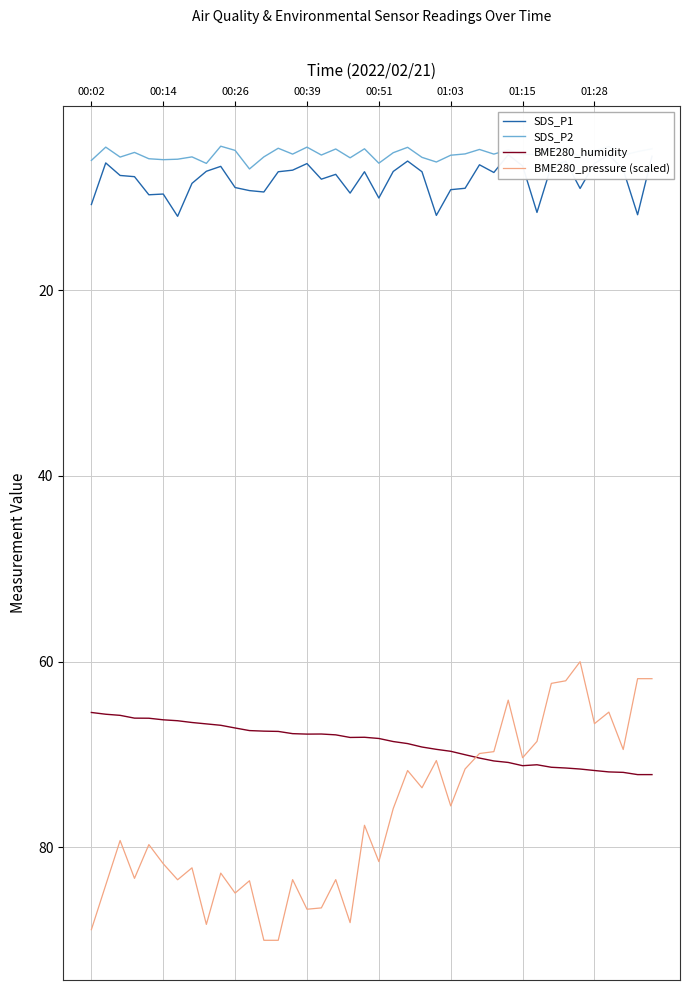

How many data points in BME280_humidity are less than 68?

18